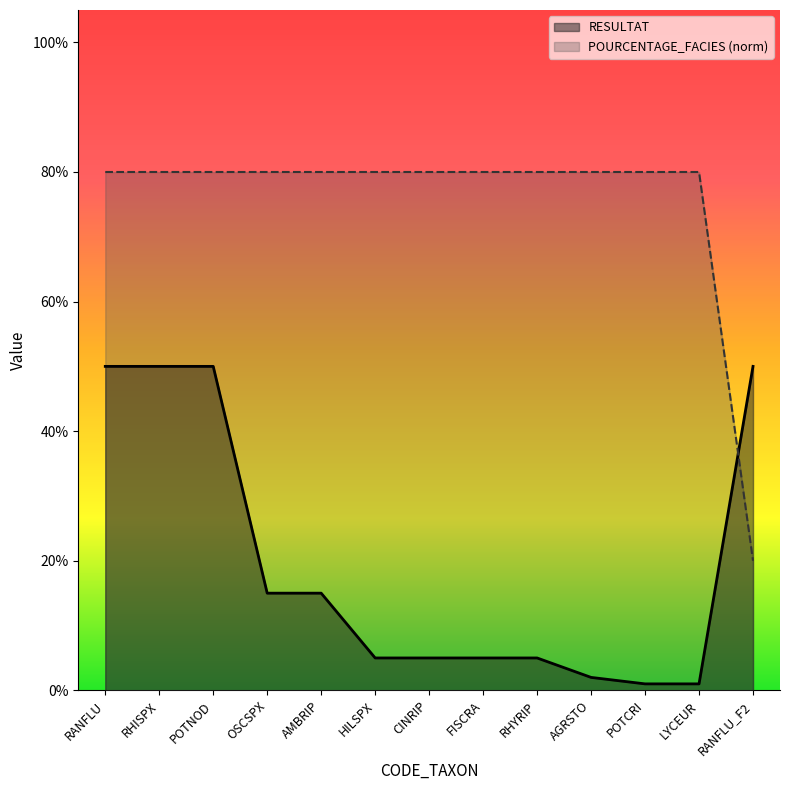

Which series has the widest spread of values?

POURCENTAGE_FACIES (norm)